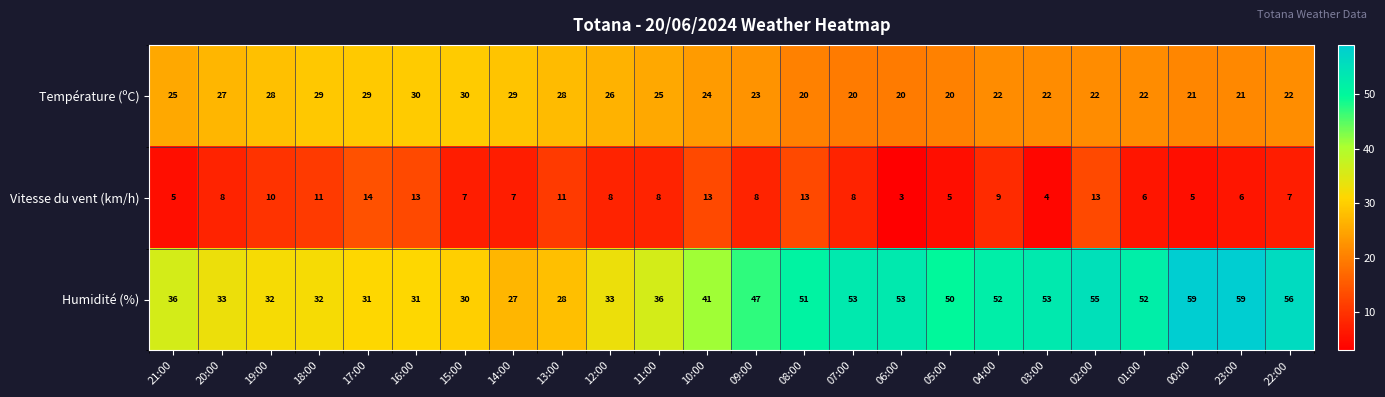

Rank the series by their average value, from highest to lowest.

Humidité (%), Température (ºC), Vitesse du vent (km/h)